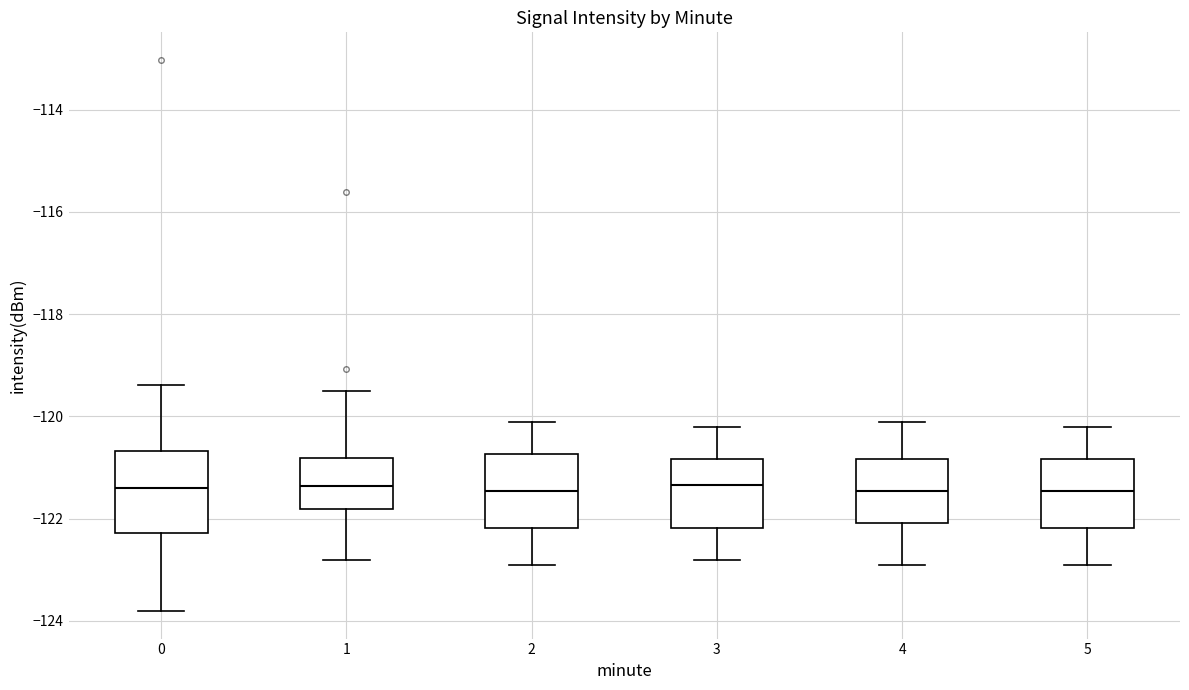

Reading left to right, transcribe this box plot: for each box, give where its median line is, the range the box spans, and where its two whiskers end, as read against the y-axis. The values are not printed on the chart, so give them approximately, as read against the axis.

0: median -121.4, box -122.2 to -120.6, whiskers -123.8 to -119.4
1: median -121.4, box -121.8 to -120.8, whiskers -122.8 to -119.4
2: median -121.4, box -122.2 to -120.8, whiskers -122.8 to -120.0
3: median -121.4, box -122.2 to -120.8, whiskers -122.8 to -120.2
4: median -121.4, box -122.0 to -120.8, whiskers -122.8 to -120.0
5: median -121.4, box -122.2 to -120.8, whiskers -122.8 to -120.2